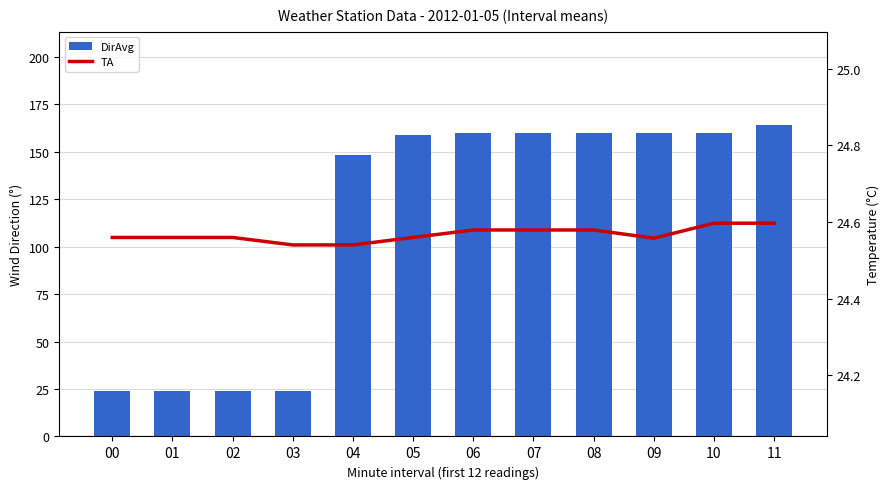

What is the value of the TA bar at the 5th from the left?

24.5